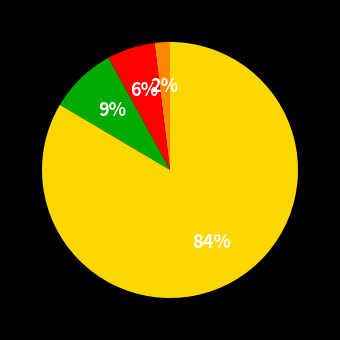

To the nearest percent, what is the average slice percentage?

25%